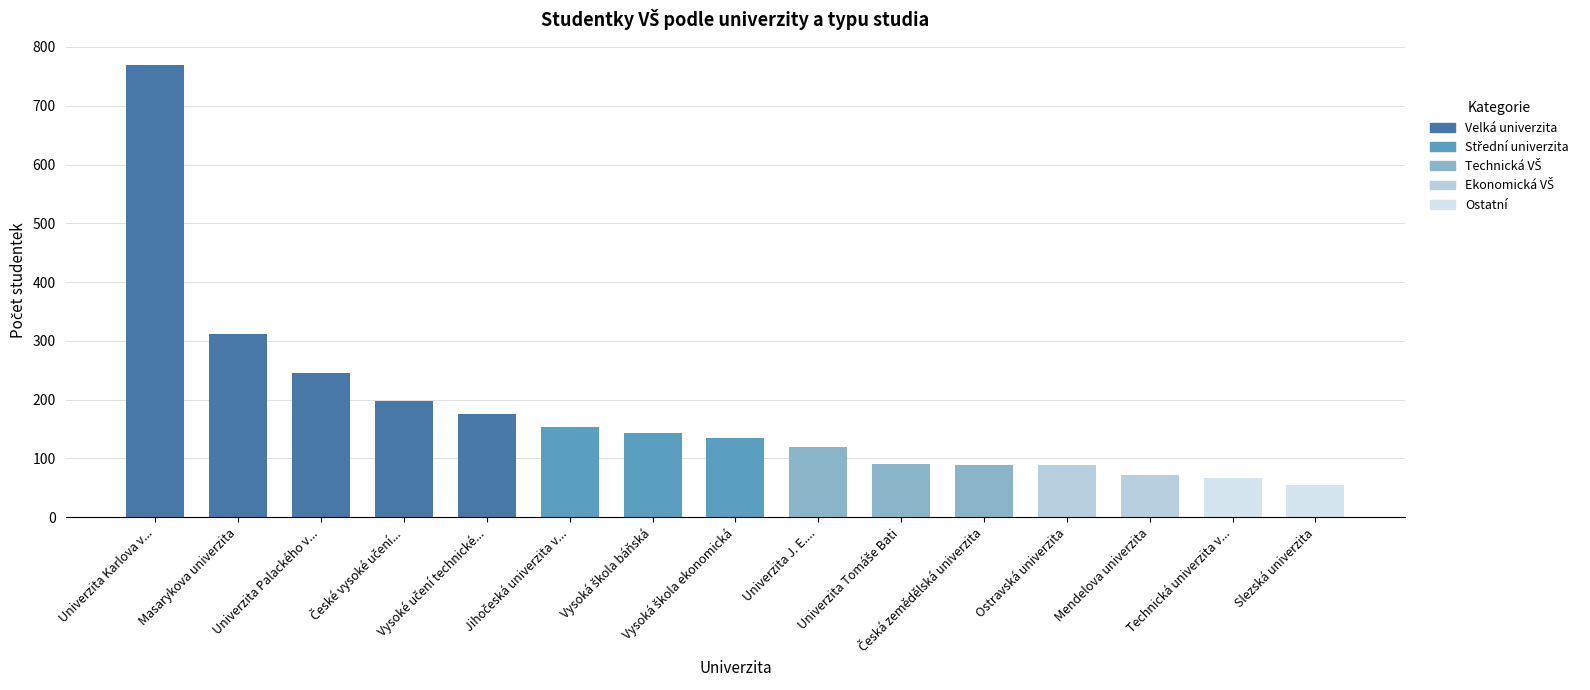

What is the average value?

181